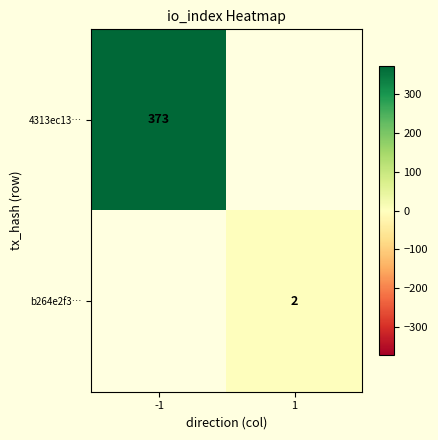

True or false: 4313ec13… has a value of 596.9 at -1.

False